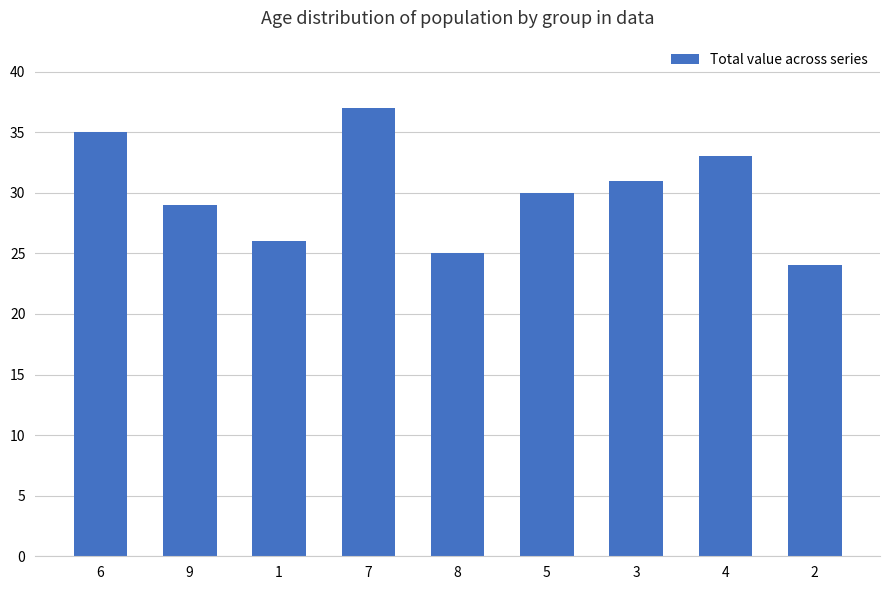

Where is the data nearest to the value 30?

5